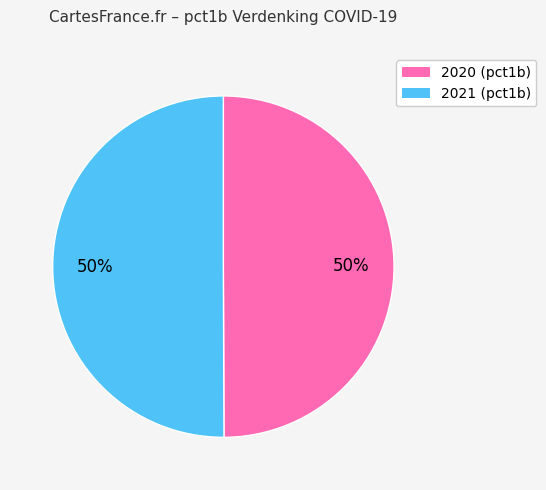

Approximately how many times larger is the value at 2020 (pct1b) compared to 2021 (pct1b)?

1.0